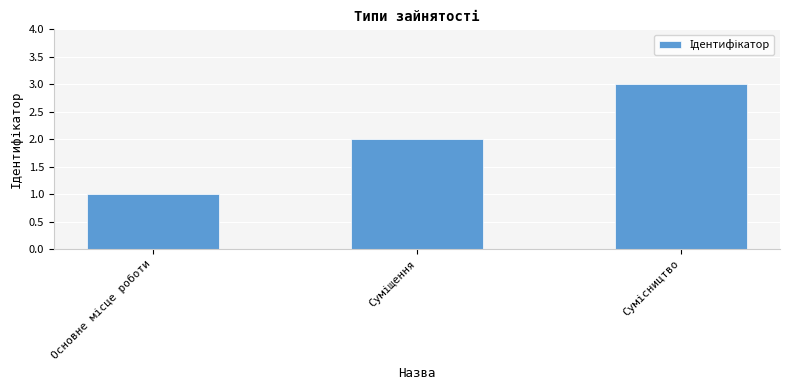

What is the sum of all values?

6